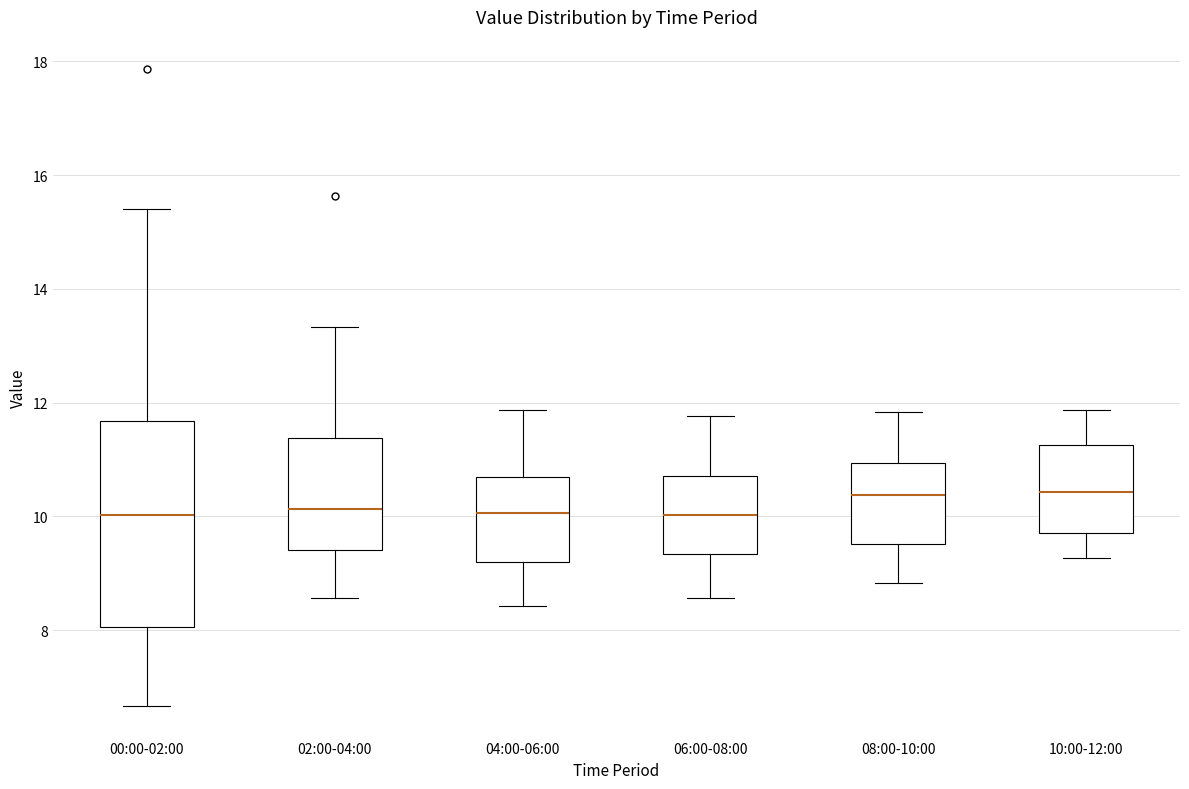

Reading left to right, read every box against the y-axis: the position of its median line, the range the box covers, and the ends of its whiskers. The values are not printed on the chart, so give them approximately, as read against the axis.

00:00-02:00: median 10.0, box 8.0 to 11.6, whiskers 6.6 to 15.4
02:00-04:00: median 10.2, box 9.4 to 11.4, whiskers 8.6 to 13.4
04:00-06:00: median 10.0, box 9.2 to 10.6, whiskers 8.4 to 11.8
06:00-08:00: median 10.0, box 9.4 to 10.8, whiskers 8.6 to 11.8
08:00-10:00: median 10.4, box 9.6 to 11.0, whiskers 8.8 to 11.8
10:00-12:00: median 10.4, box 9.8 to 11.2, whiskers 9.2 to 11.8